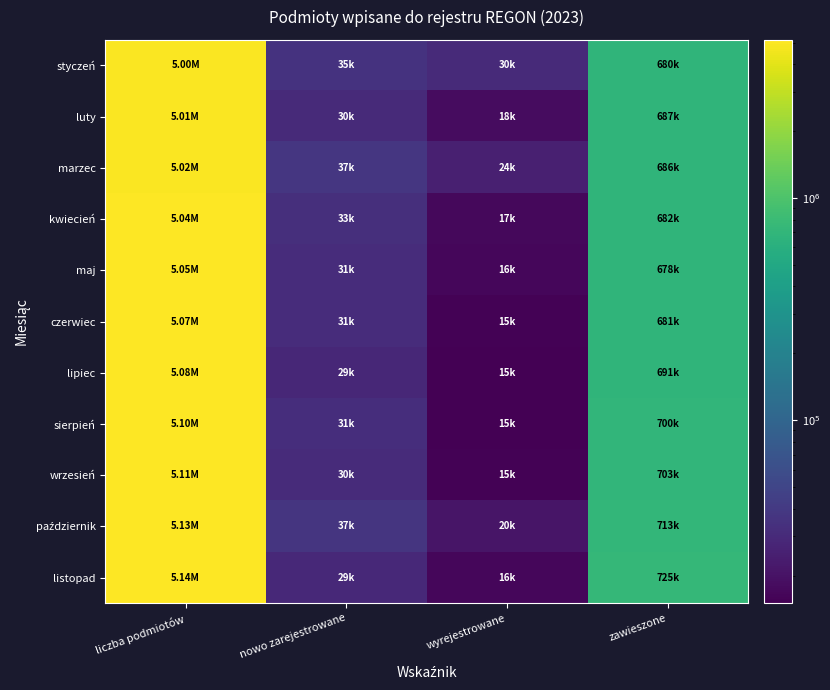

Which series has the widest spread of values?

listopad